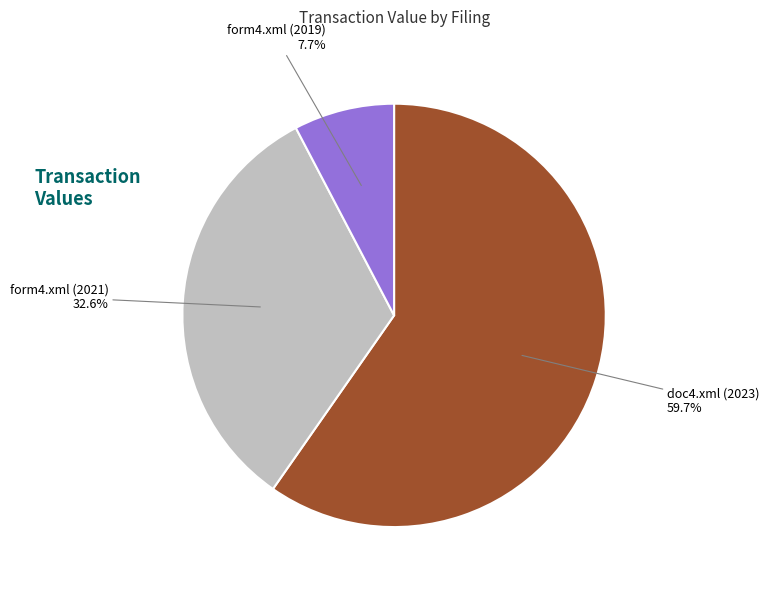

What percentage is the form4.xml (2019) slice, to the nearest percent?

8%